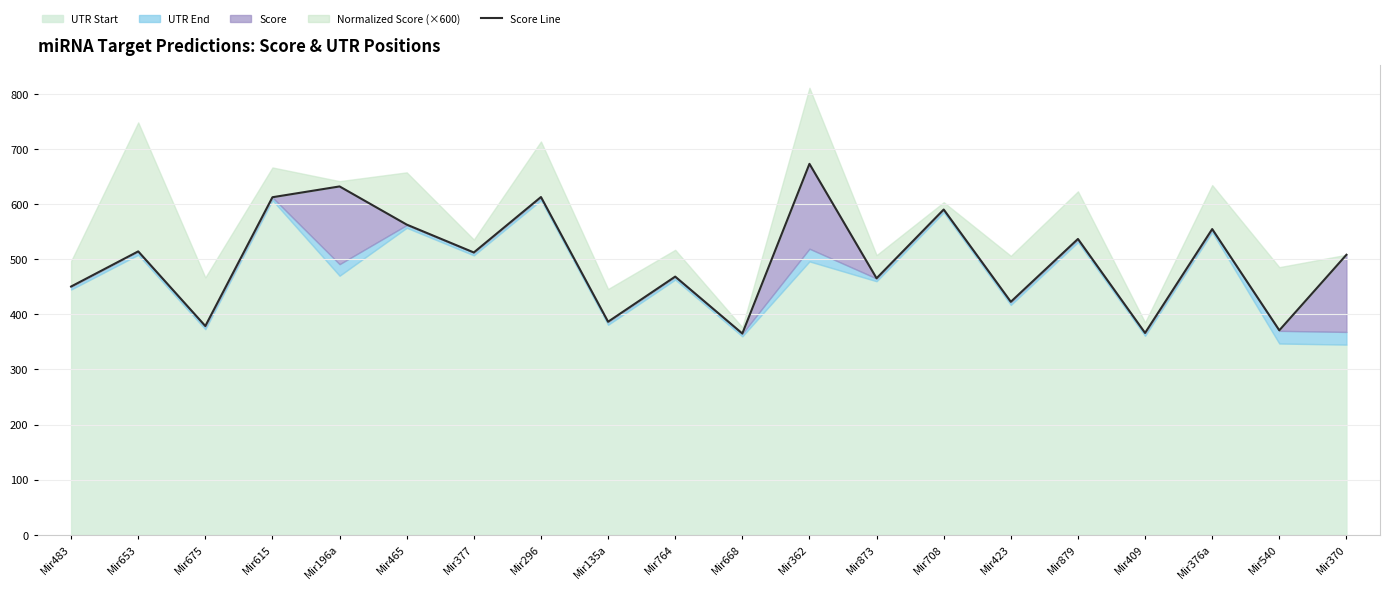

Does the chart have visible grid lines?

Yes